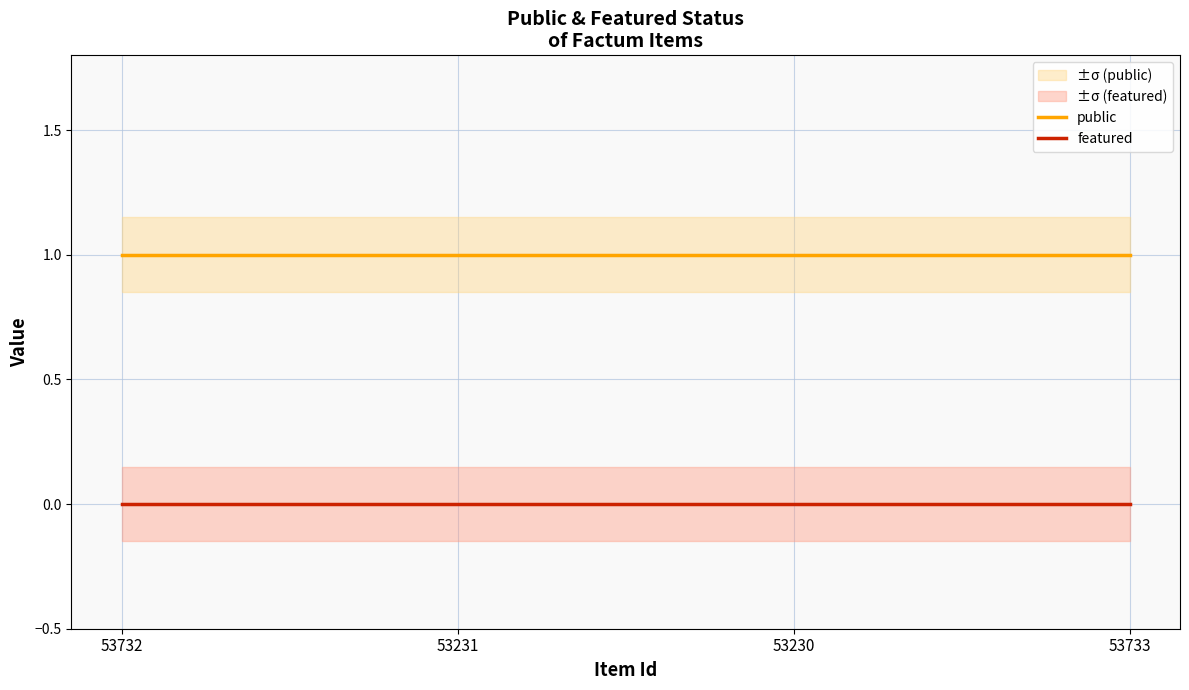

At how many categories does at least one series exceed 0?

4